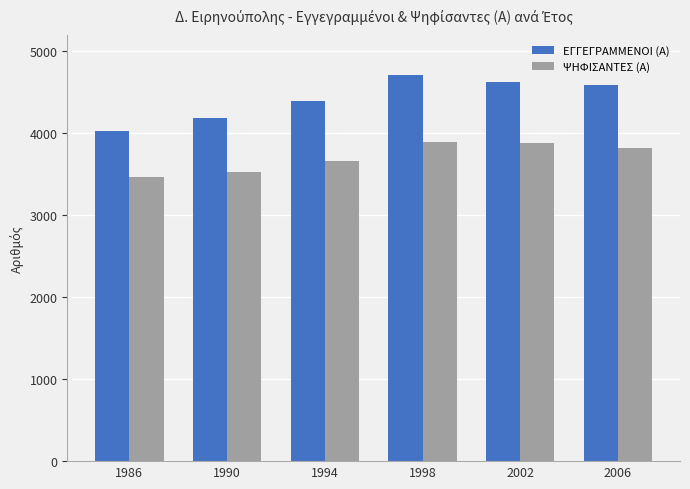

What is the difference between the maximum and minimum values in the ΨΗΦΙΣΑΝΤΕΣ (Α) series?

423